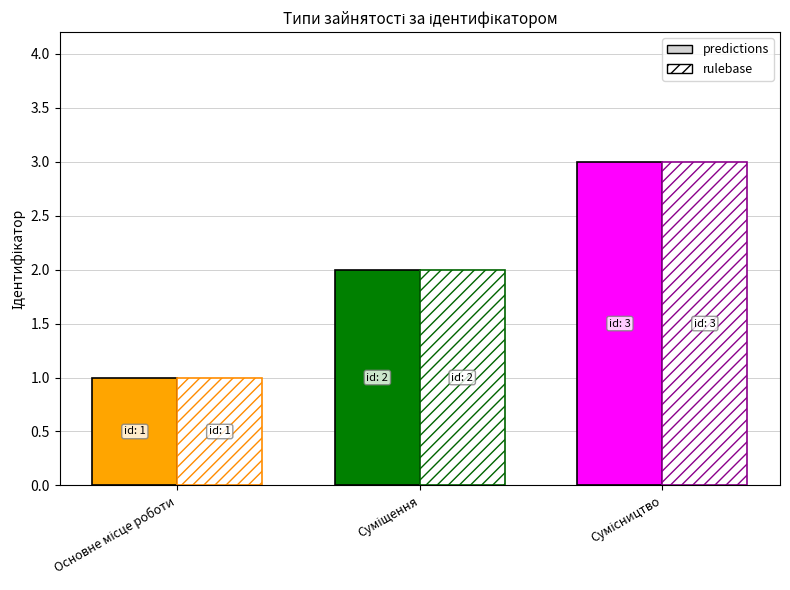

What is the difference between the maximum and minimum values in the rulebase series?

2